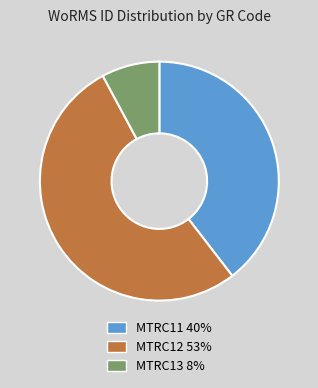

Does MTRC12 account for over 50% of the chart?

Yes